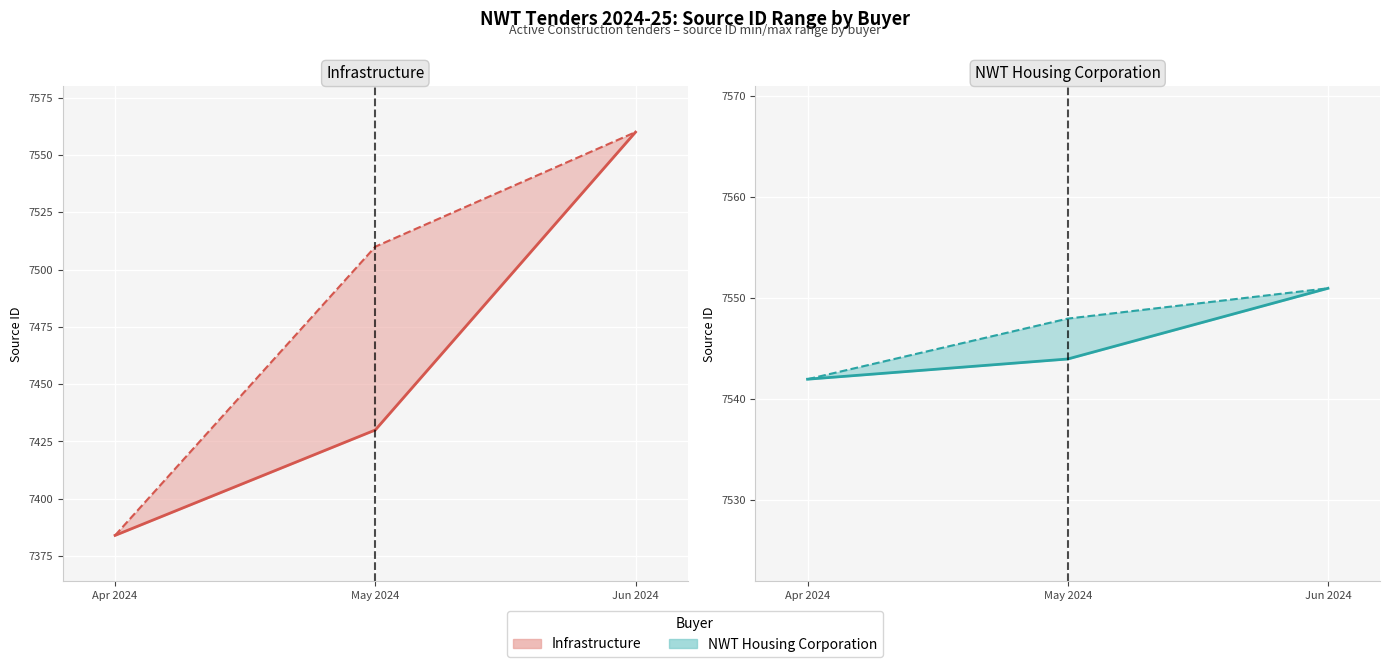

At which label does Infrastructure (max) reach its peak?

Jun 2024